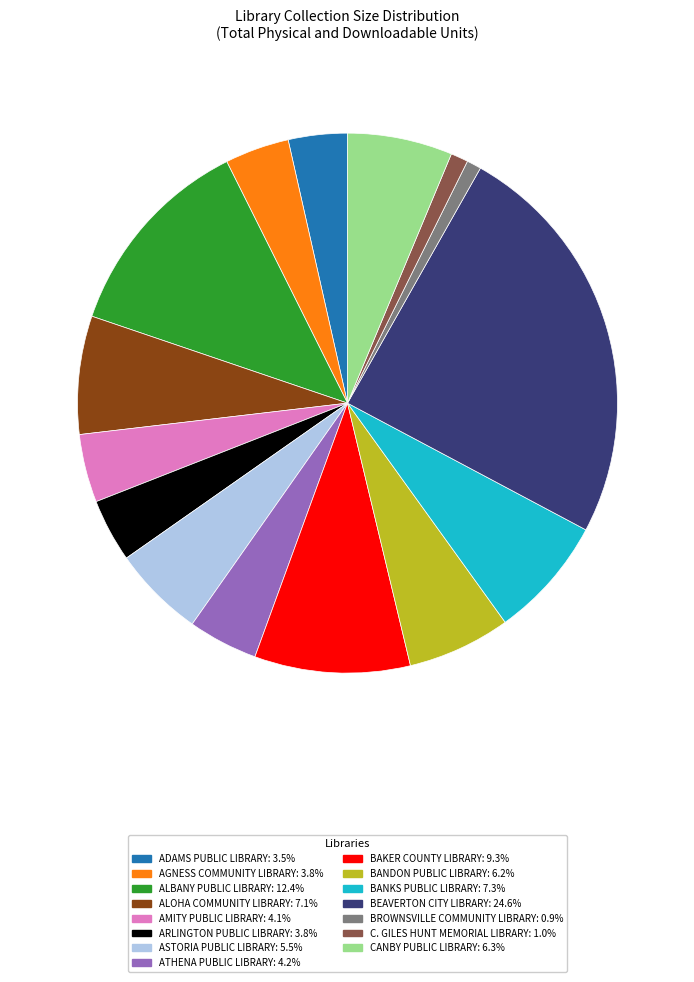

Approximately how many times larger is the value at BAKER COUNTY LIBRARY: 9.3% compared to ALBANY PUBLIC LIBRARY: 12.4%?

0.8